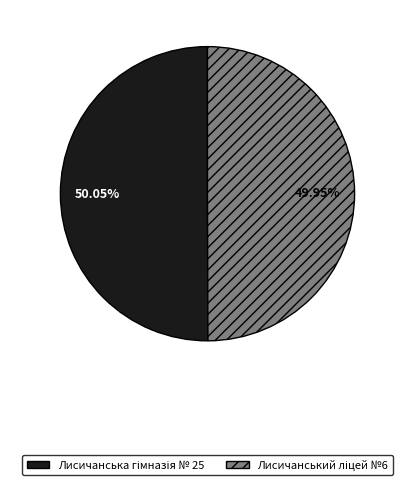

Is there any slice that represents more than half of the pie?

Yes